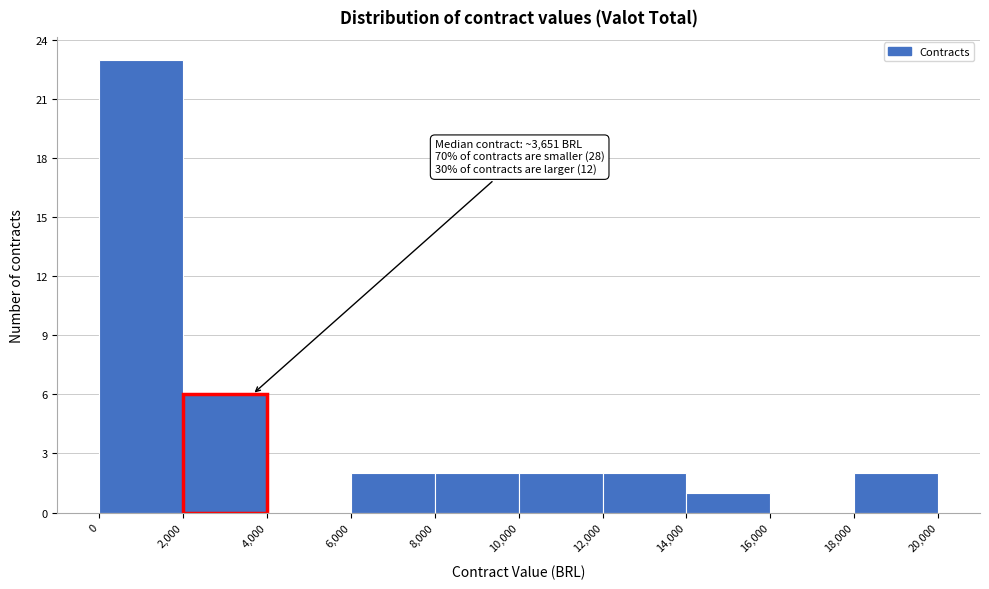

Which range on the x-axis has the tallest bar?

0 to 2,000